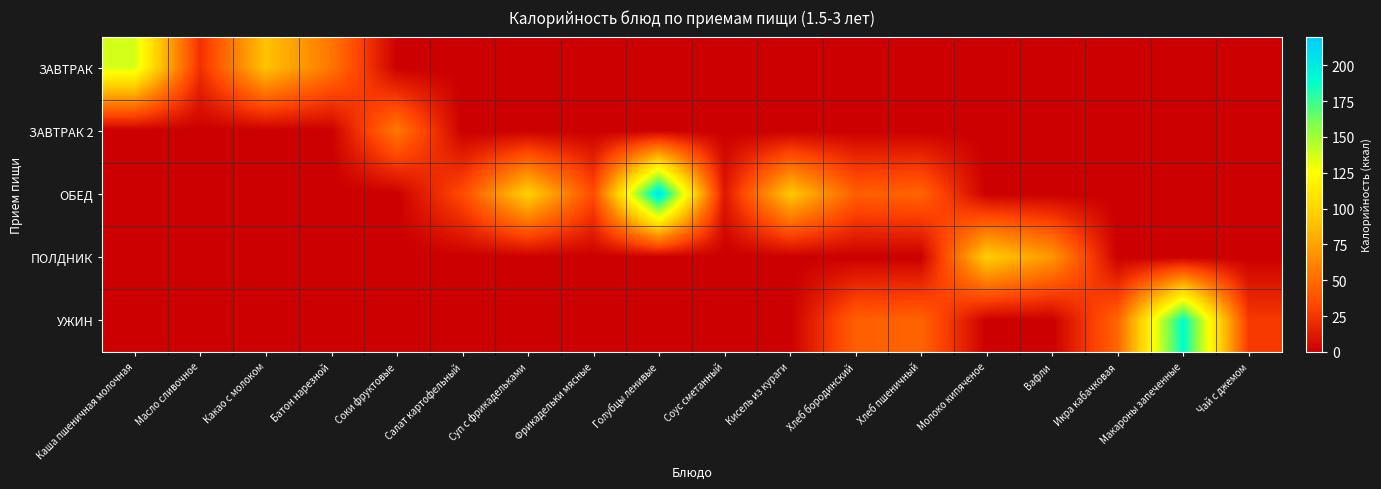

How many distinct data groups are displayed?

5